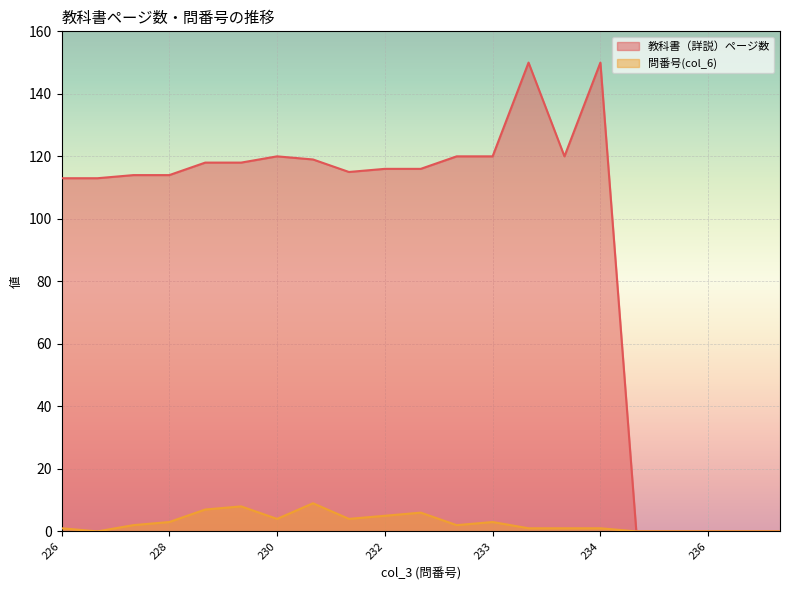

Is the value of 教科書（詳説）ページ数 at 233 greater than the value of 問番号(col_6) at 233?

Yes